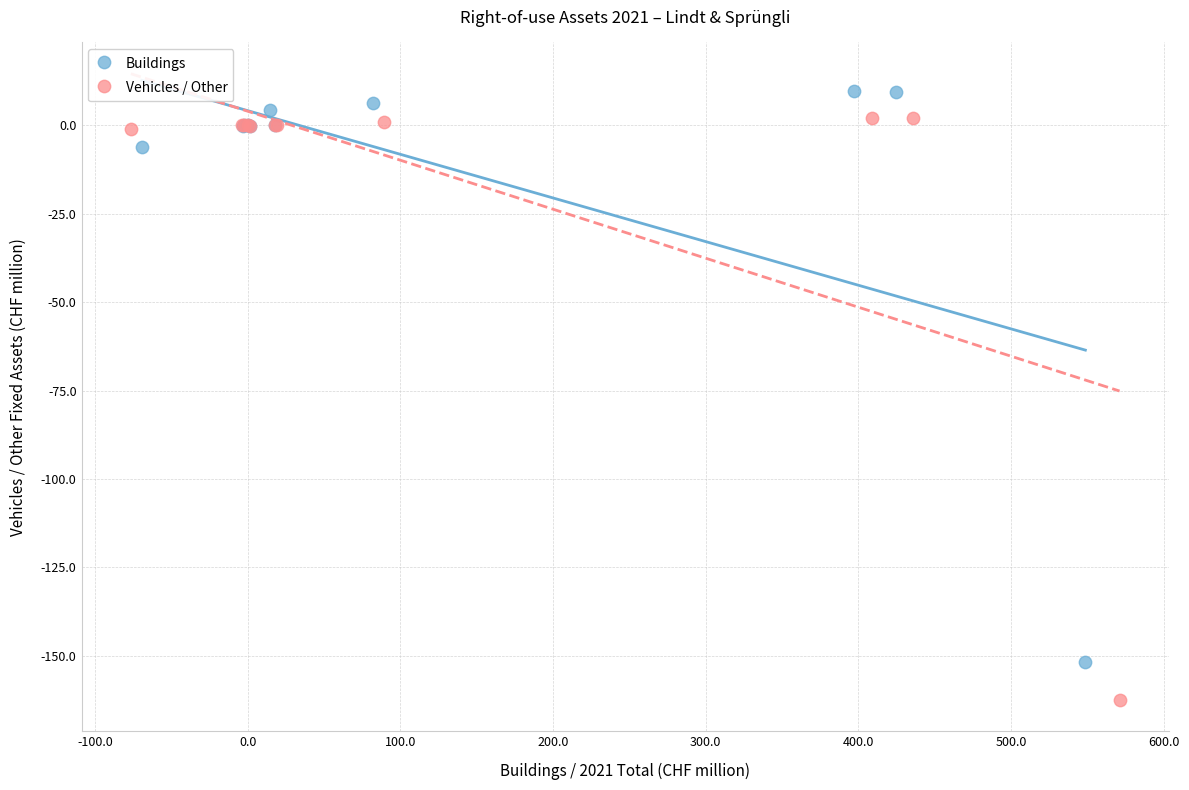

Which series contains the highest Y value?

Buildings